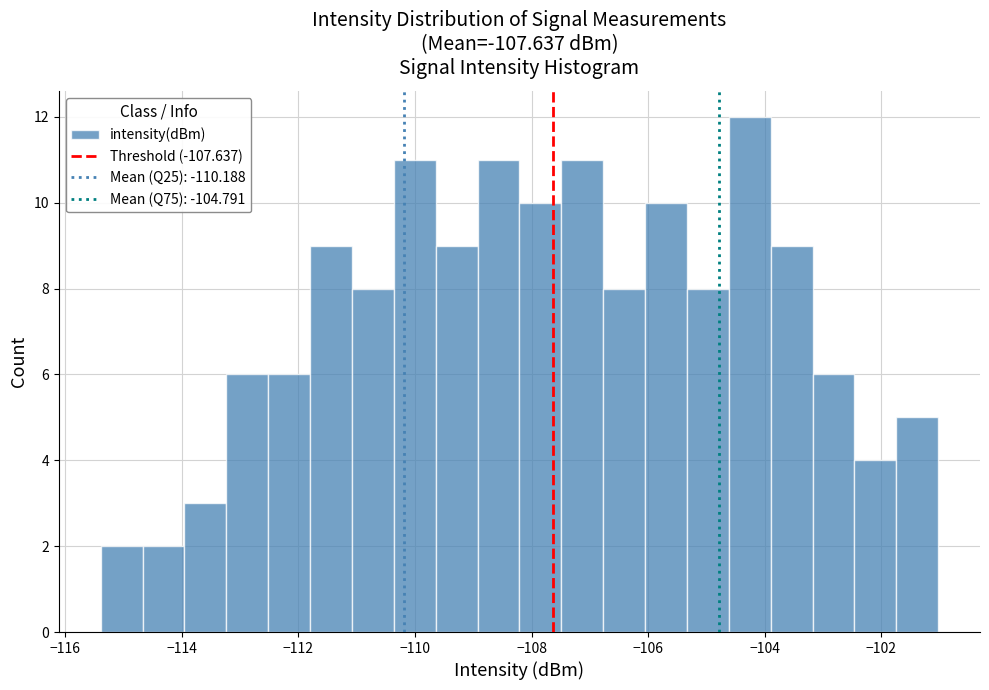

Around what value on the x-axis is the tallest bar? Give the approximate position of its centre, as read against the axis.

-104.2